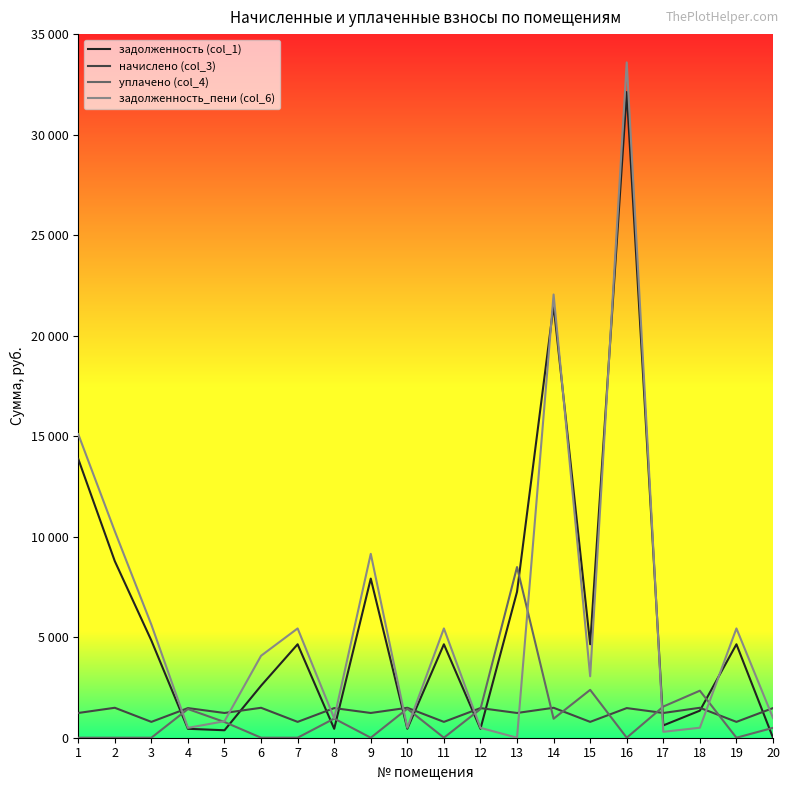

What is the spread (max minus min) of values at 10?

1040.6